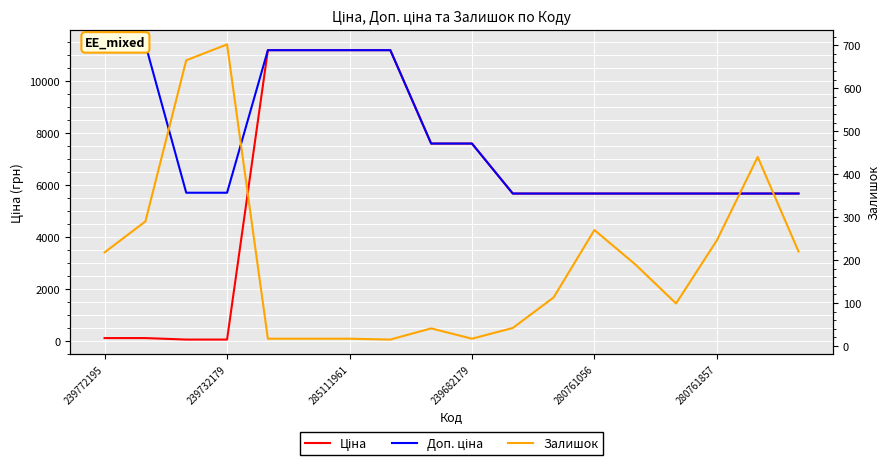

What is the label of the 18th point from the right?

239772195